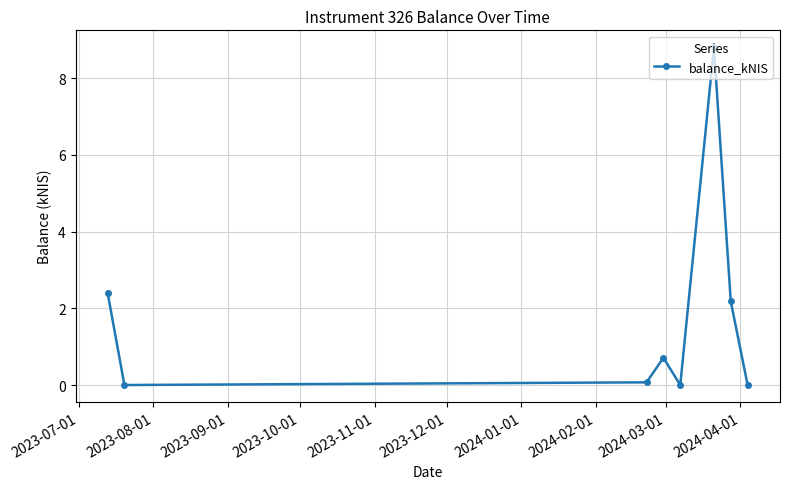

What is the greatest value displayed?

8.8